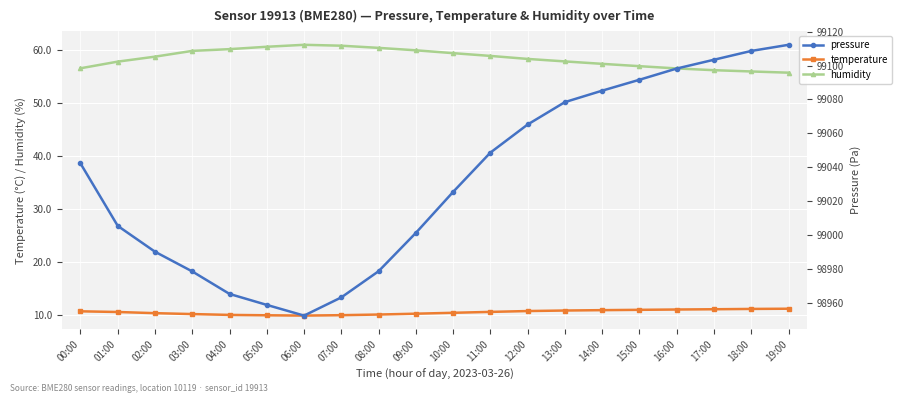

At which category does the chart reach its peak across all series?

19:00